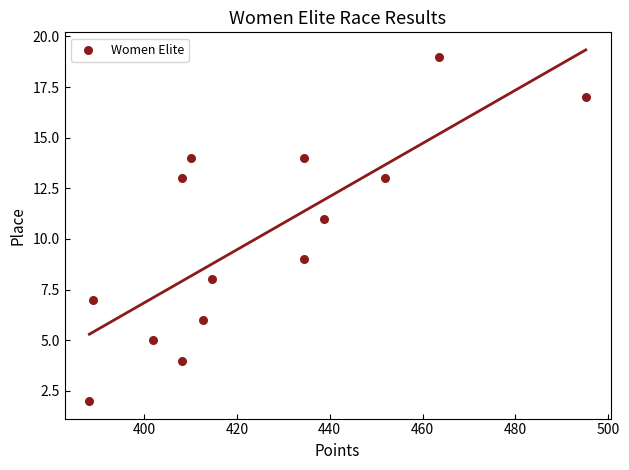

What is the range of Y values (max minus min)?

17